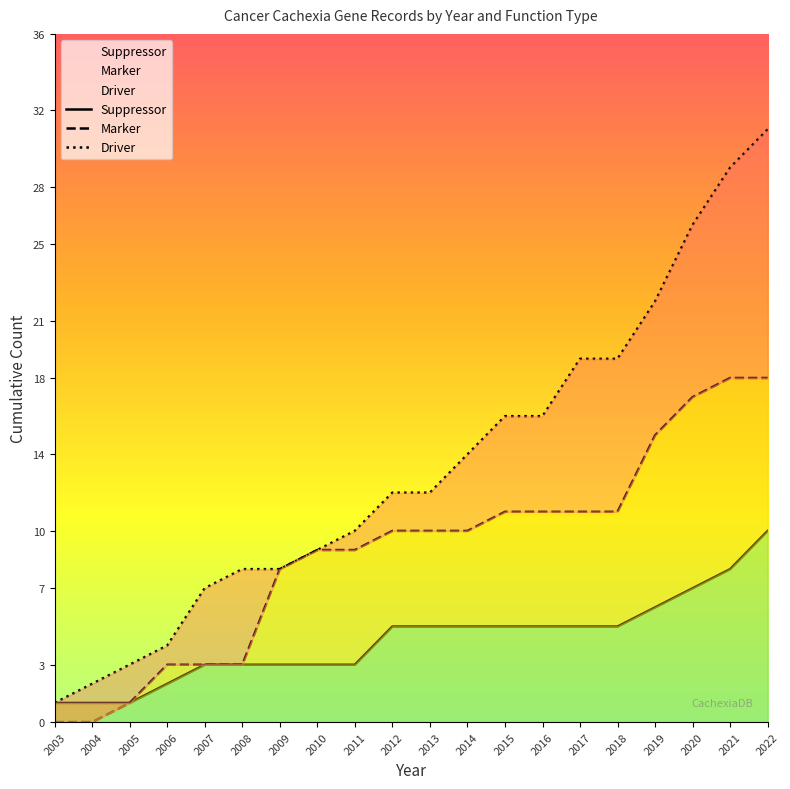

Rank the series by their average value, from lowest to highest.

Suppressor, Marker, Driver